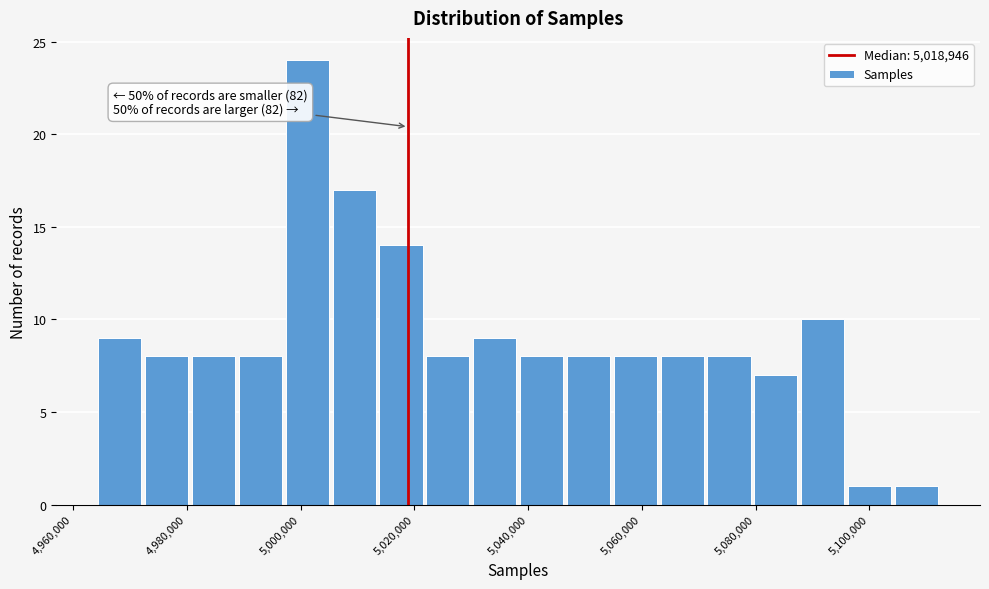

Over which range of the x-axis is the bar tallest?

4998000 to 5006000